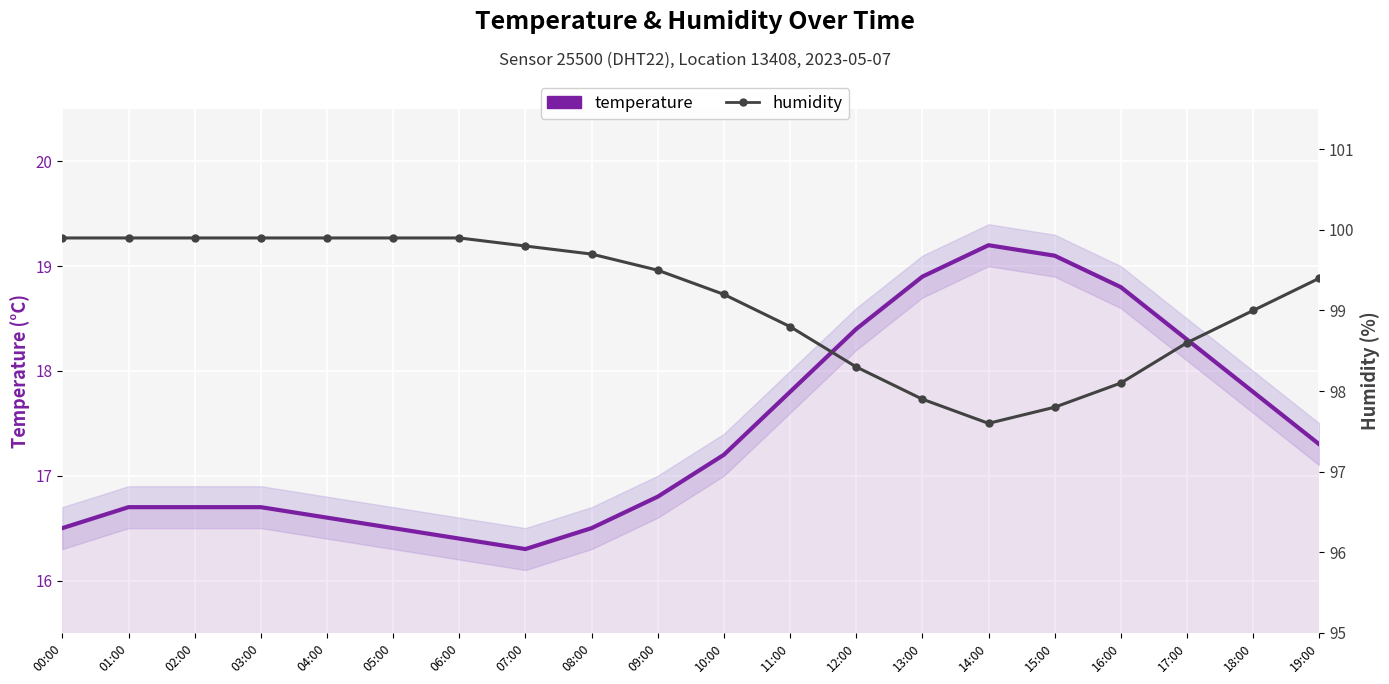

Which series has the largest total across all categories?

humidity